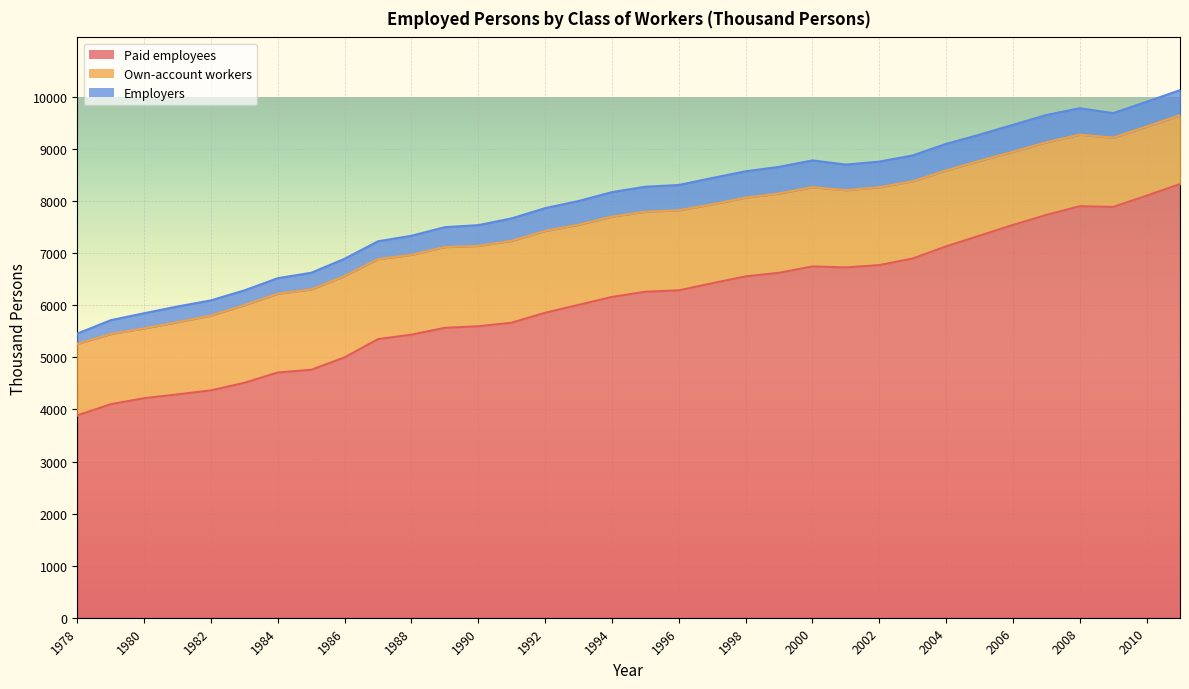

Which has a higher value, 1985 or 2006?

2006